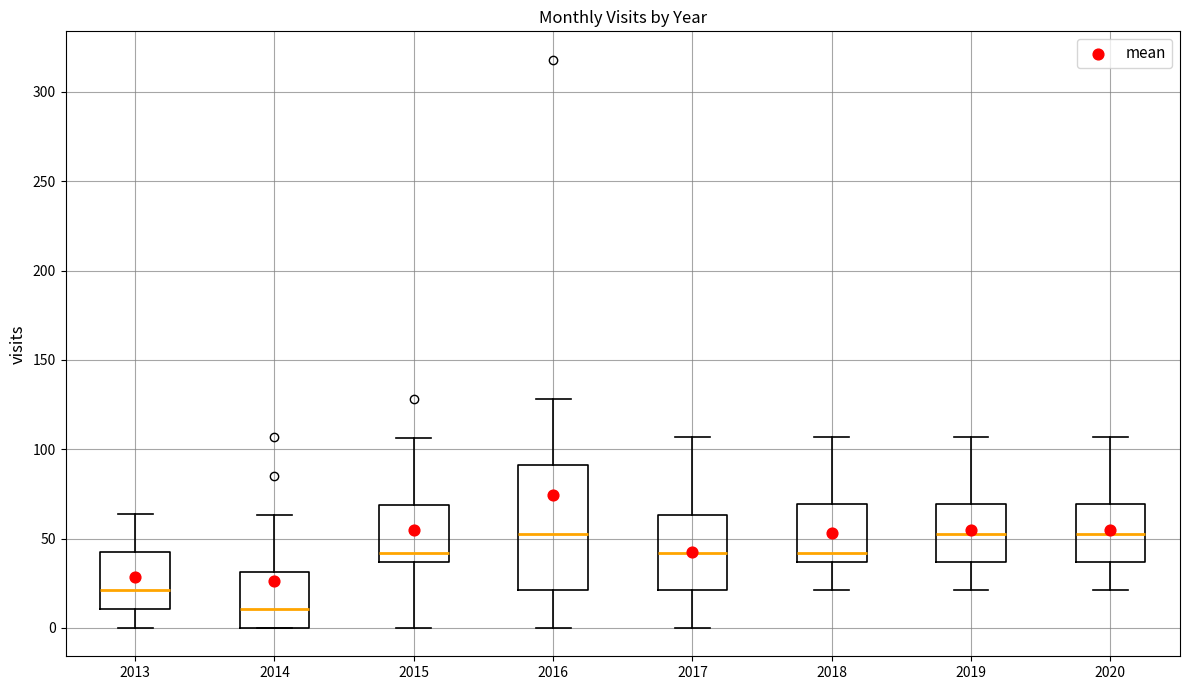

Comparing the boxes themselves (not the whiskers), which one is the tallest?

2016